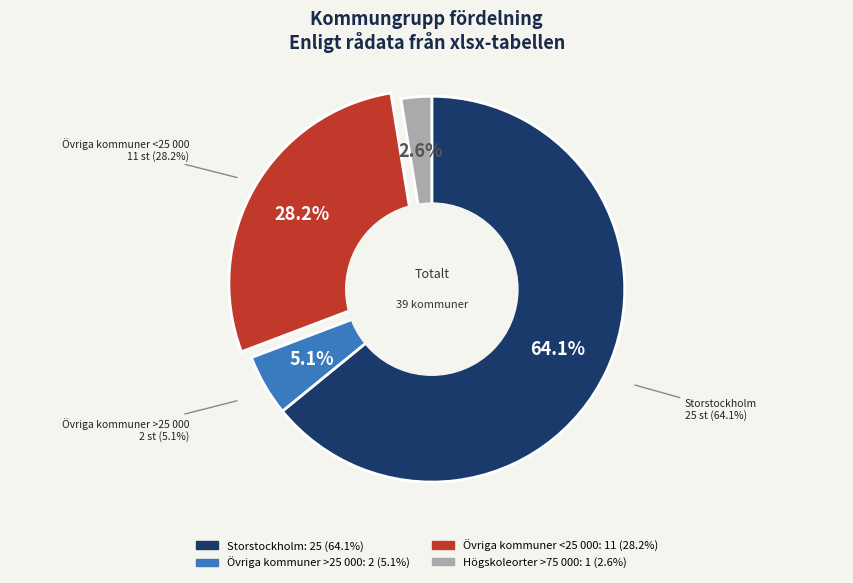

How many slices are in this pie chart?

4